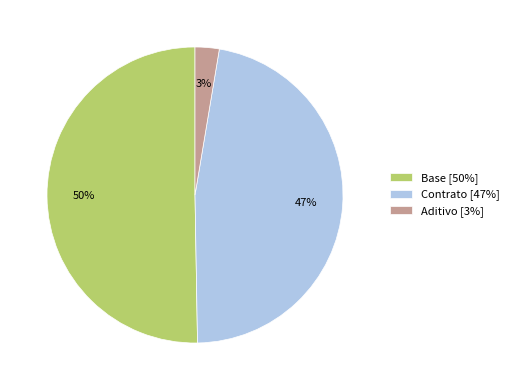

Which category has the smallest portion of the pie?

Aditivo